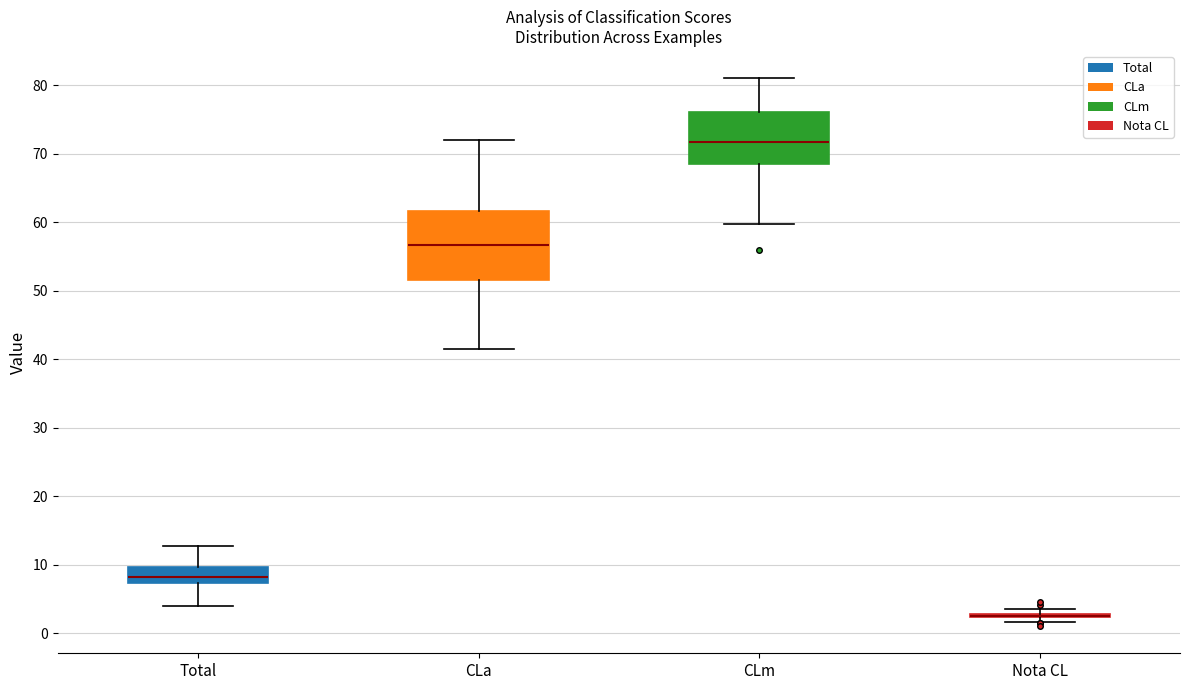

Which box is the tallest, from its lower edge to its upper edge?

CLa